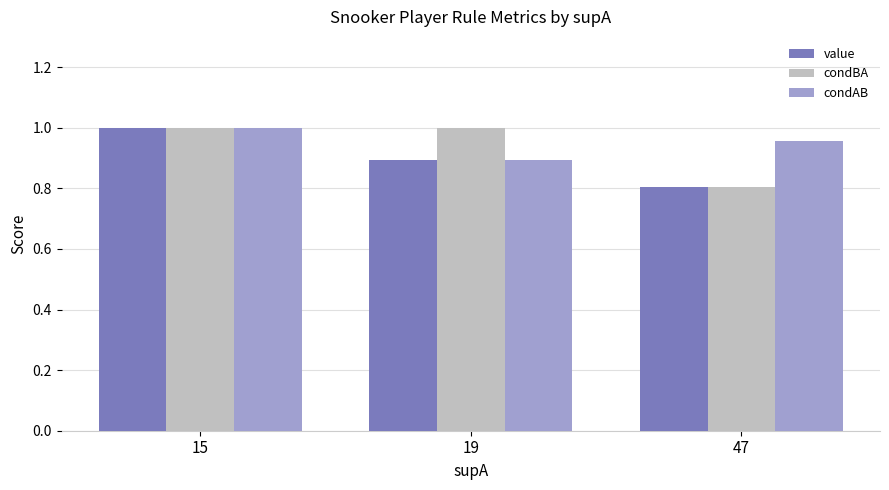

Which category has the lowest value across all series?

47